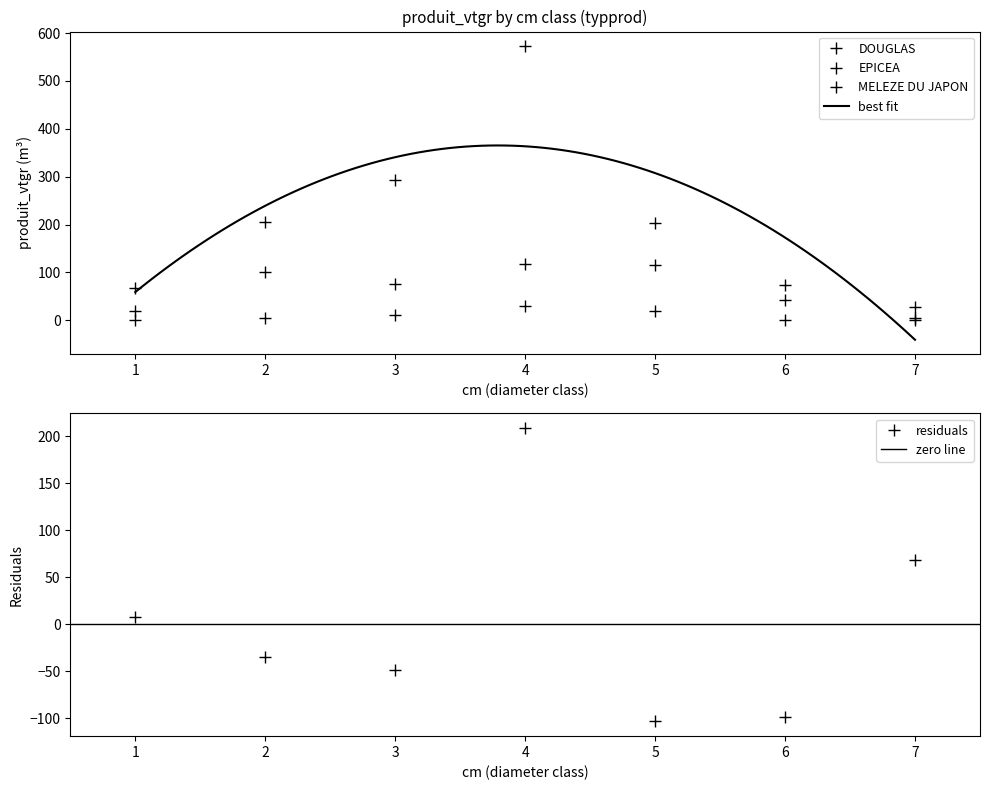

True or false: DOUGLAS and MELEZE DU JAPON cross at least once.

False